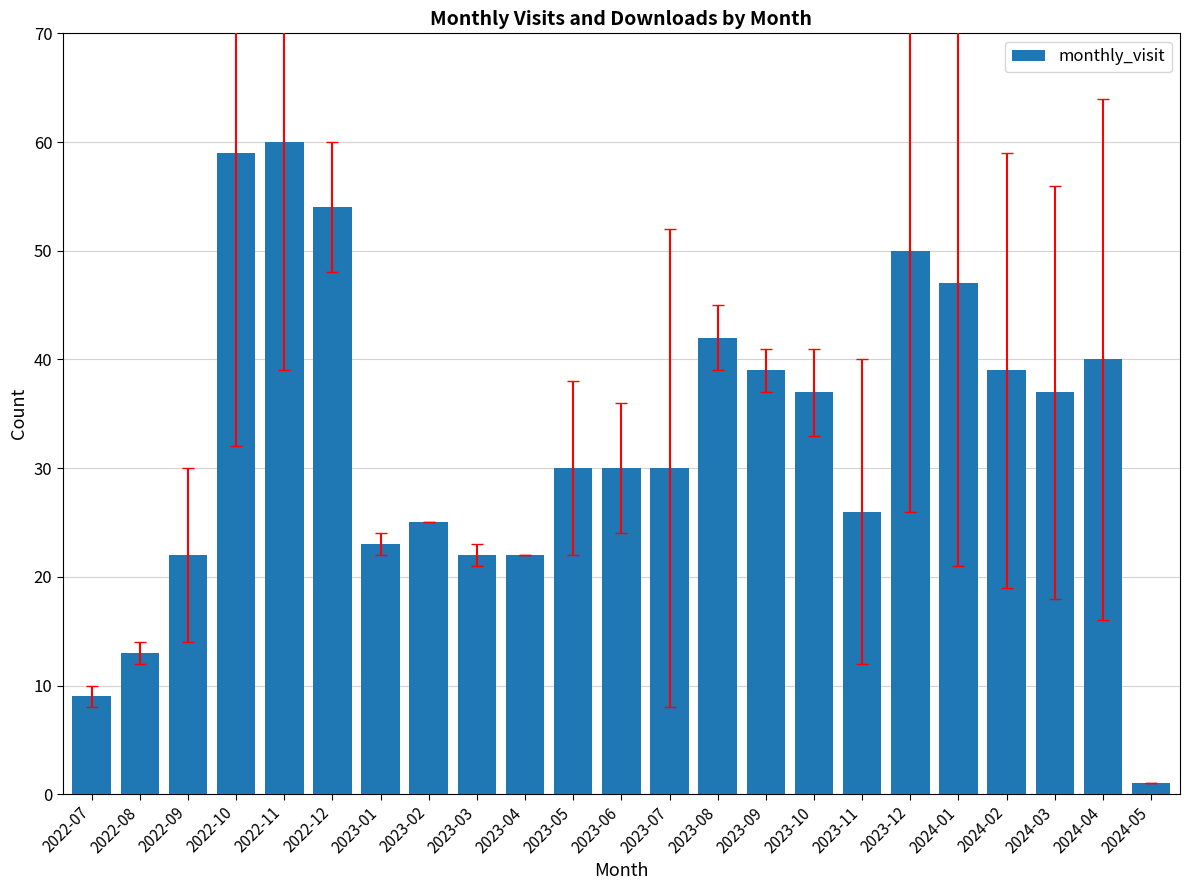

The value at 2022-08 is 13. True or false?

True